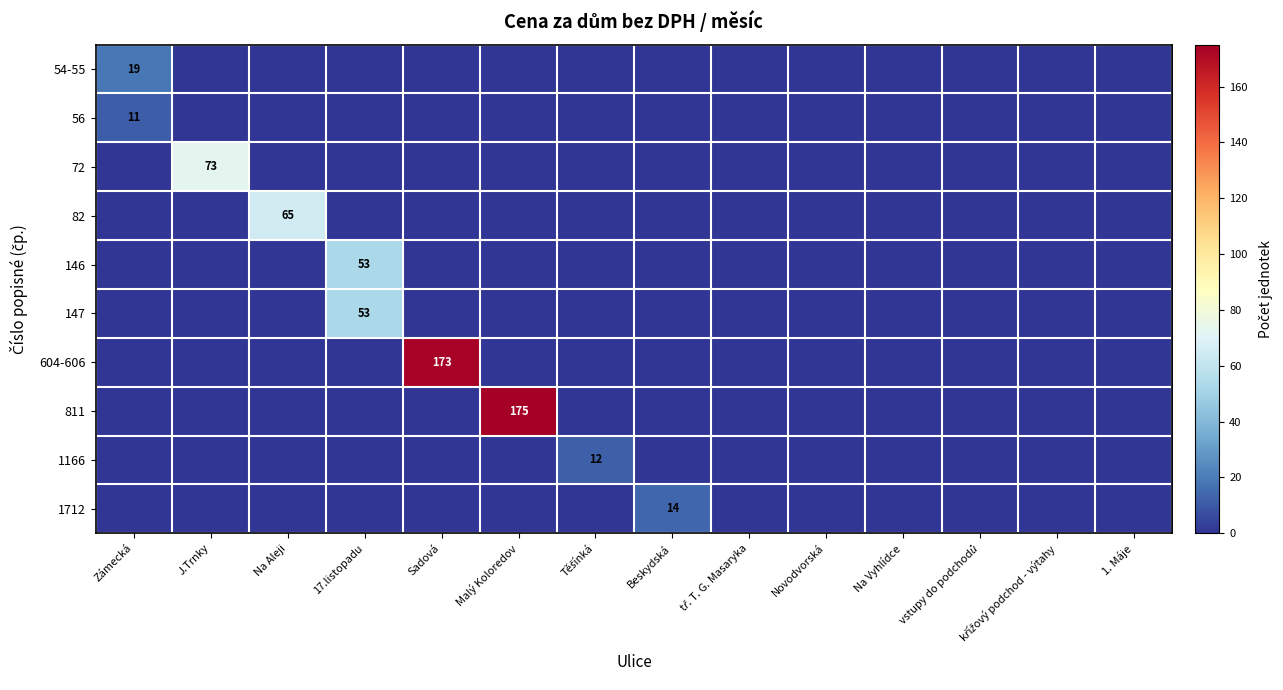

At which category is the sum across all series the highest?

Malý Koloredov